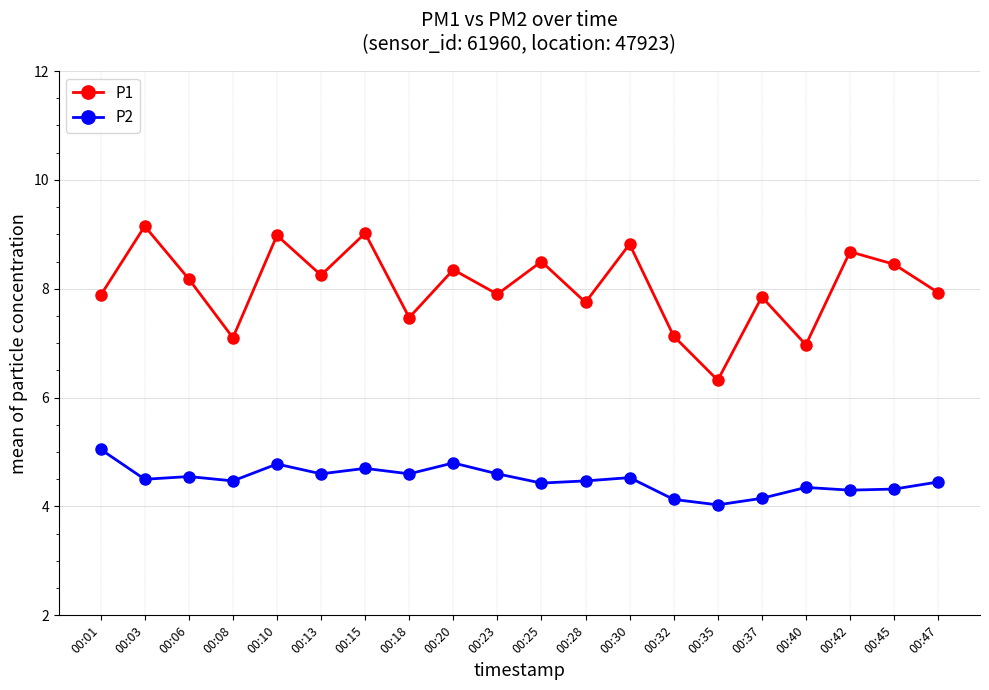

The value of P2 at 00:45 is 2.7. True or false?

False